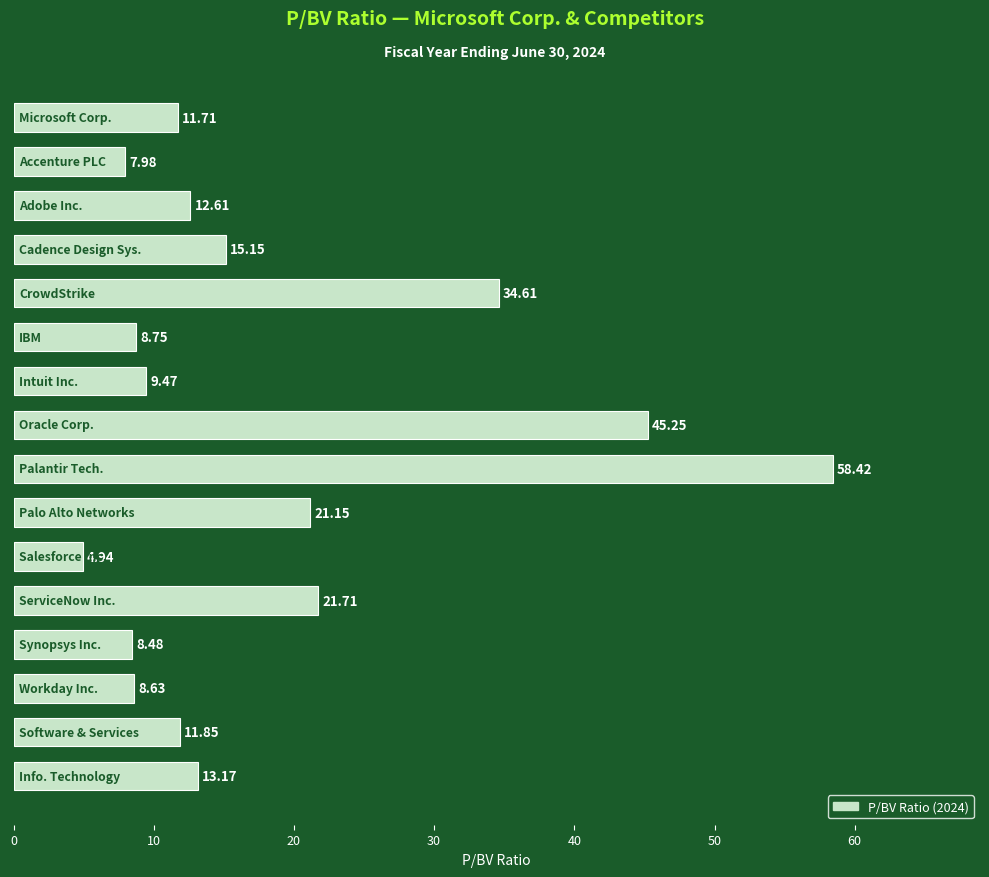

What is the difference between the maximum and minimum values?

53.5